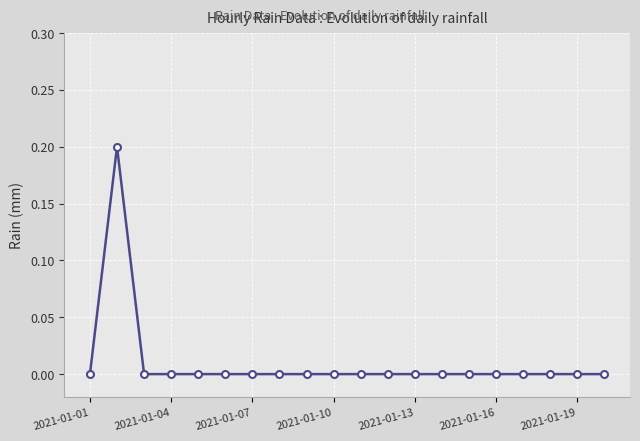

True or false: there are more than 0 points higher than both neighbors.

True